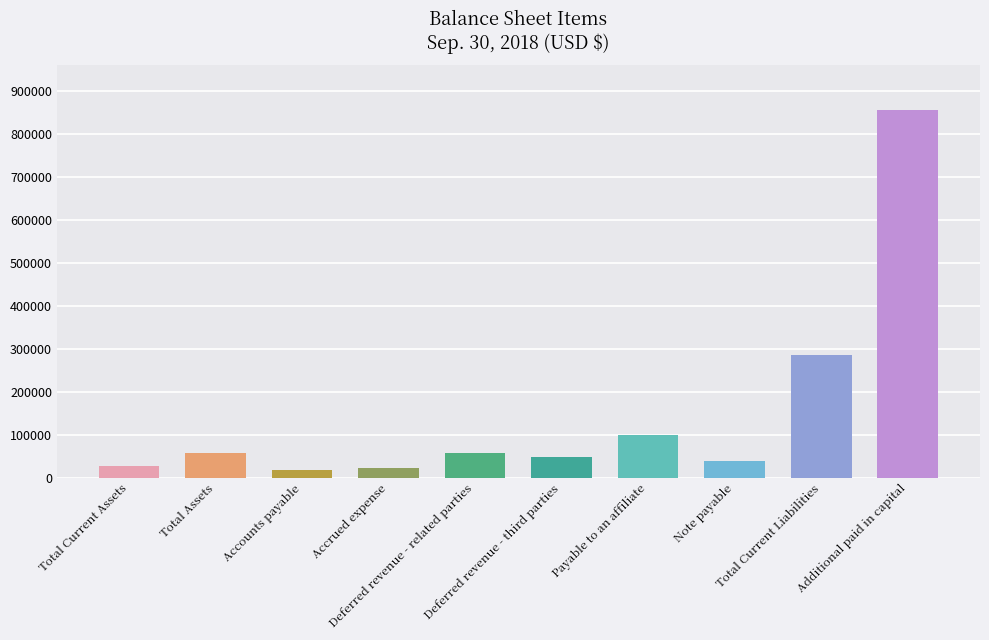

Reading right to left, what are all the values shown in this chart?

857783	285123	40000	98837	48694	57341	22525	17226	58783	28002